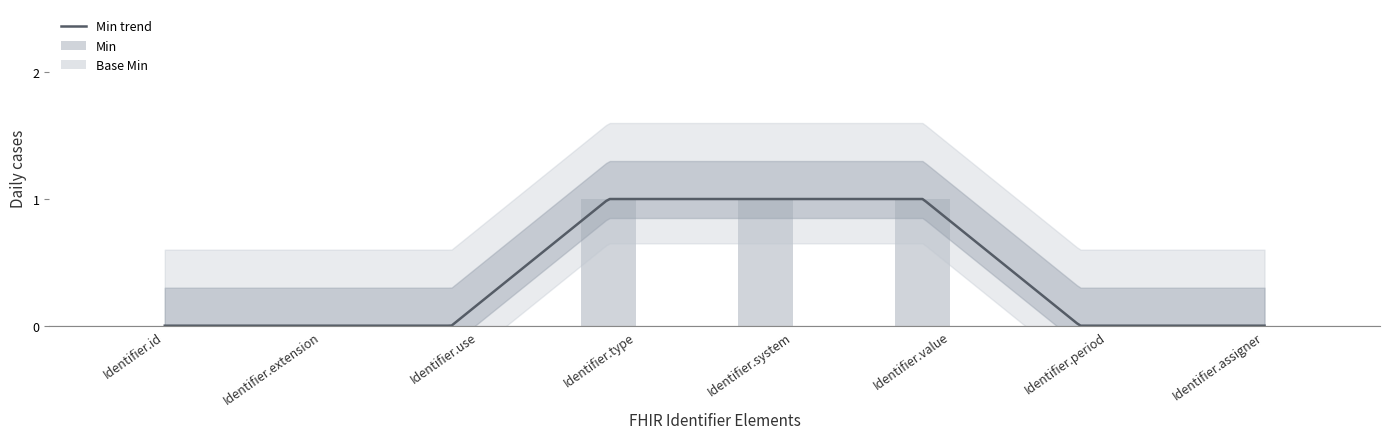

Rank the categories by value from lowest to highest.

Identifier.id, Identifier.extension, Identifier.use, Identifier.period, Identifier.assigner, Identifier.type, Identifier.system, Identifier.value